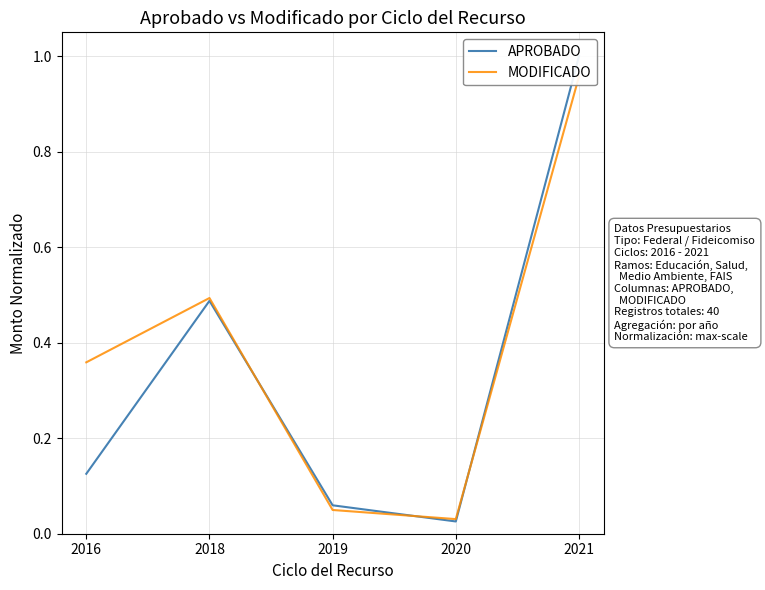

At which category is the sum across all series the highest?

2021